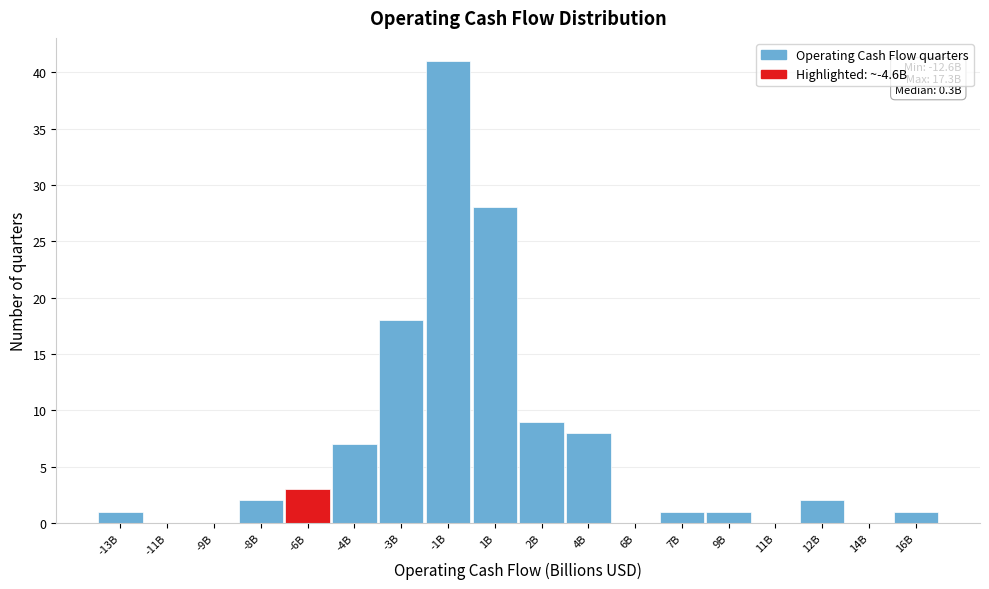

Reading right to left, transcribe all the data shown in this chart.

16B=1	14B=0	12B=2	11B=0	9B=1	7B=1	6B=0	4B=8	2B=9	1B=28	-1B=41	-3B=18	-4B=7	-6B=3	-8B=2	-9B=0	-11B=0	-13B=1